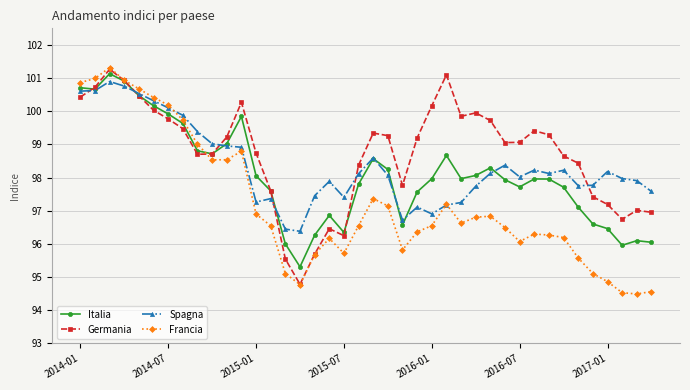

List the series in order of their overall mean, highest first.

Germania, Spagna, Italia, Francia